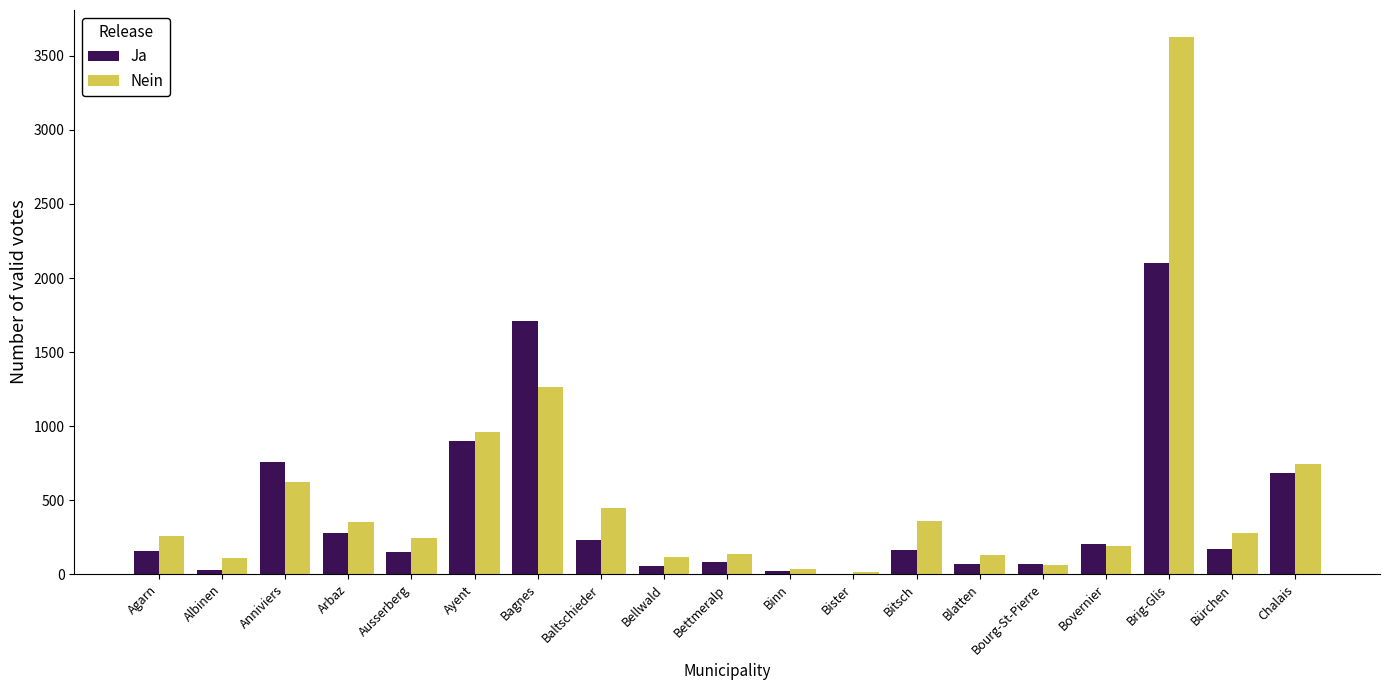

What is the maximum value for Nein?

3628